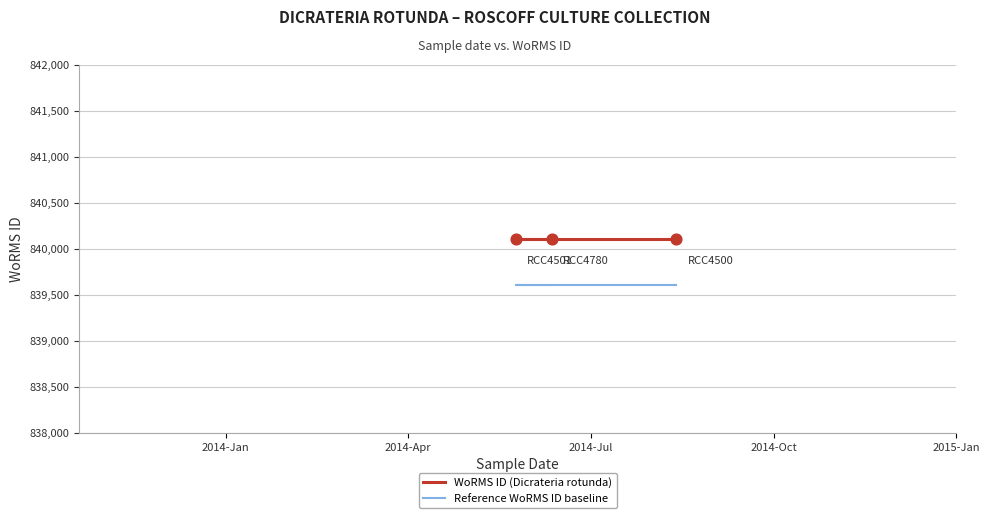

What are all the series names shown in the legend?

WoRMS ID (Dicrateria rotunda), Reference WoRMS ID baseline